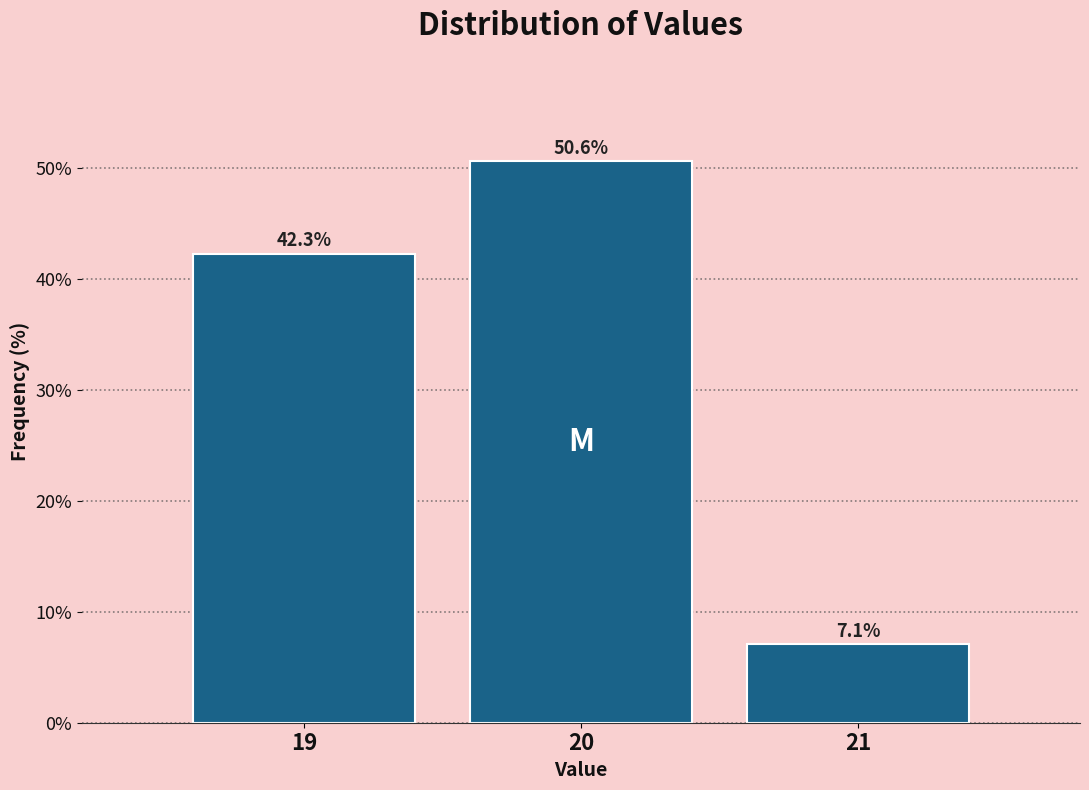

Over which range of the x-axis is the bar tallest?

19.5 to 20.5